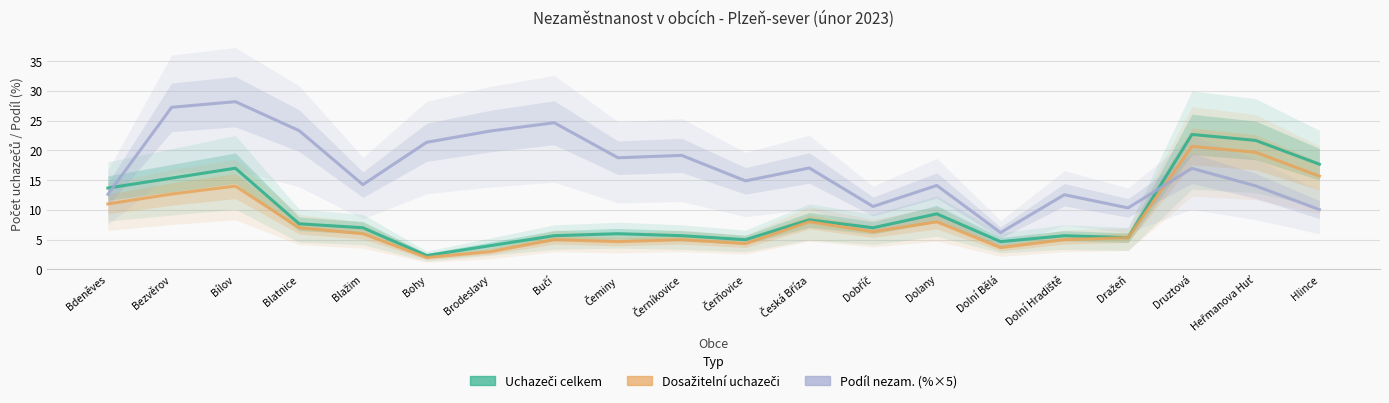

List the labels in order of Uchazeči o zaměstnání celkem value, largest first.

Druztová, Heřmanova Huť, Hlince, Bílov, Bezvěrov, Bdeněves, Dolany, Česká Bříza, Blatnice, Blažim, Dobříč, Čeminy, Bučí, Černíkovice, Dolní Hradiště, Dražeň, Čerňovice, Dolní Bělá, Brodeslavy, Bohy